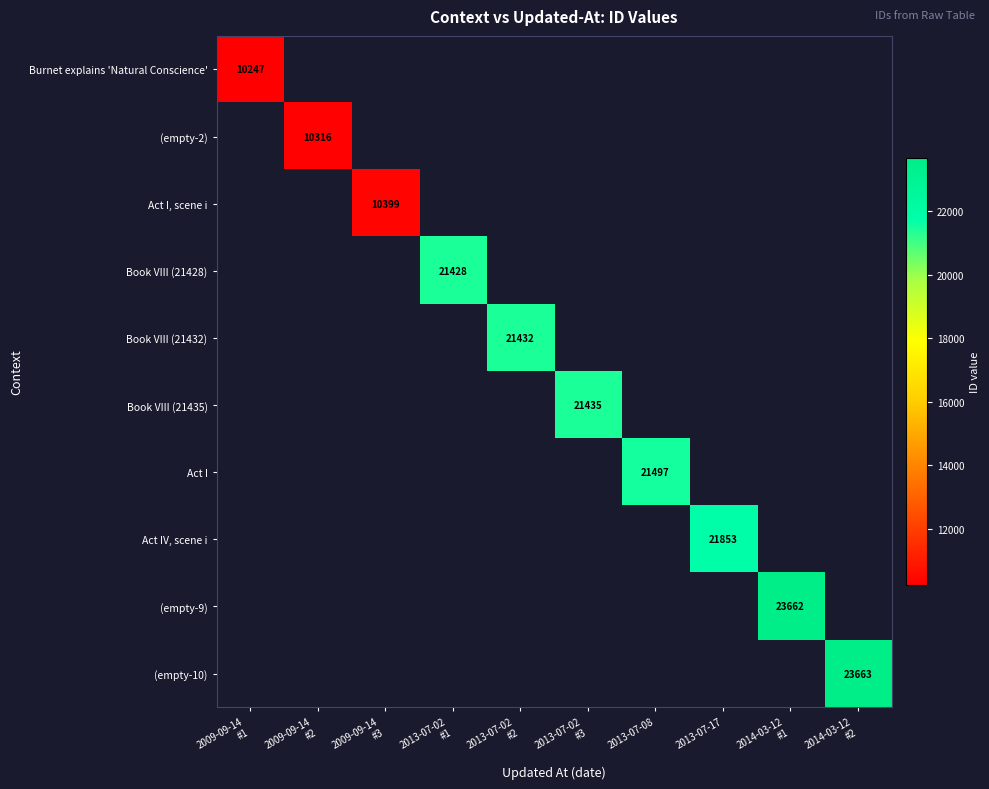

List the series in order of their peak value, lowest first.

Burnet explains 'Natural Conscience', (empty-2), Act I, scene i, Book VIII (21428), Book VIII (21432), Book VIII (21435), Act I, Act IV, scene i, (empty-9), (empty-10)